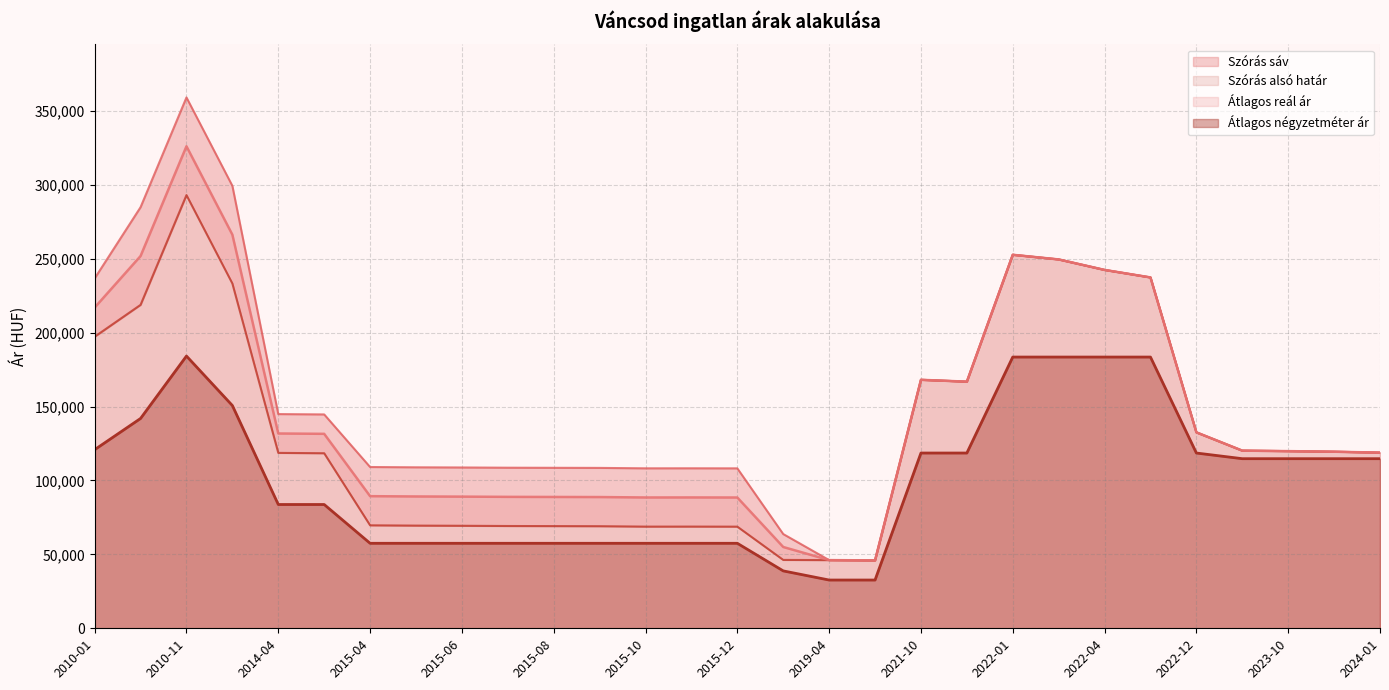

The Átlagos négyzetméter ár series shows 118533 at 2021-11. True or false?

True